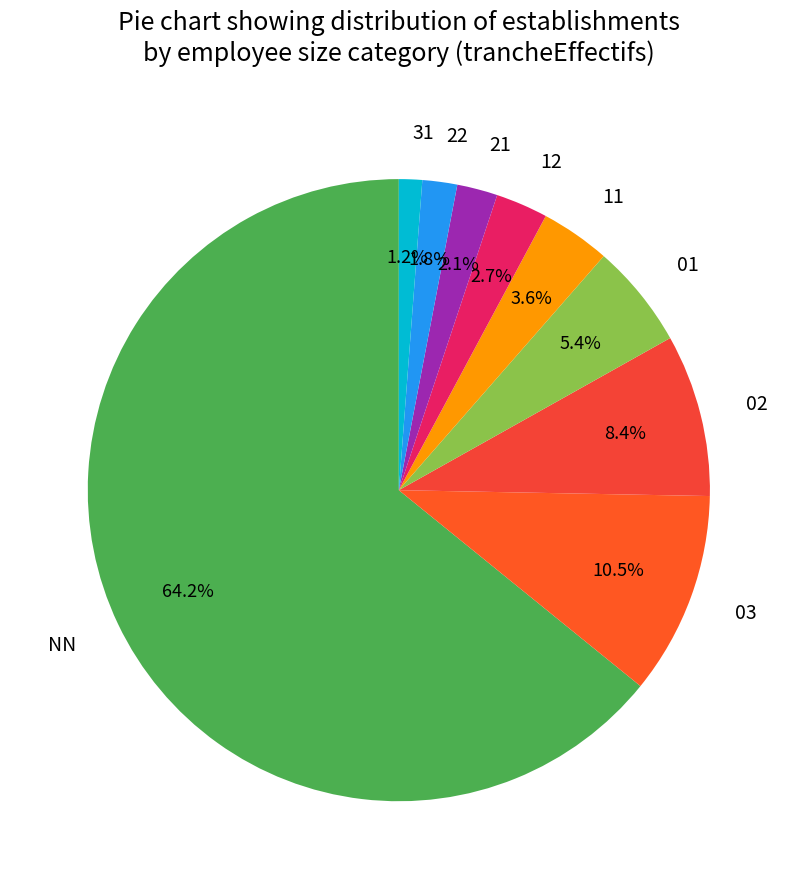

To the nearest percent, what is the difference between the largest and smallest slice percentages?

63%